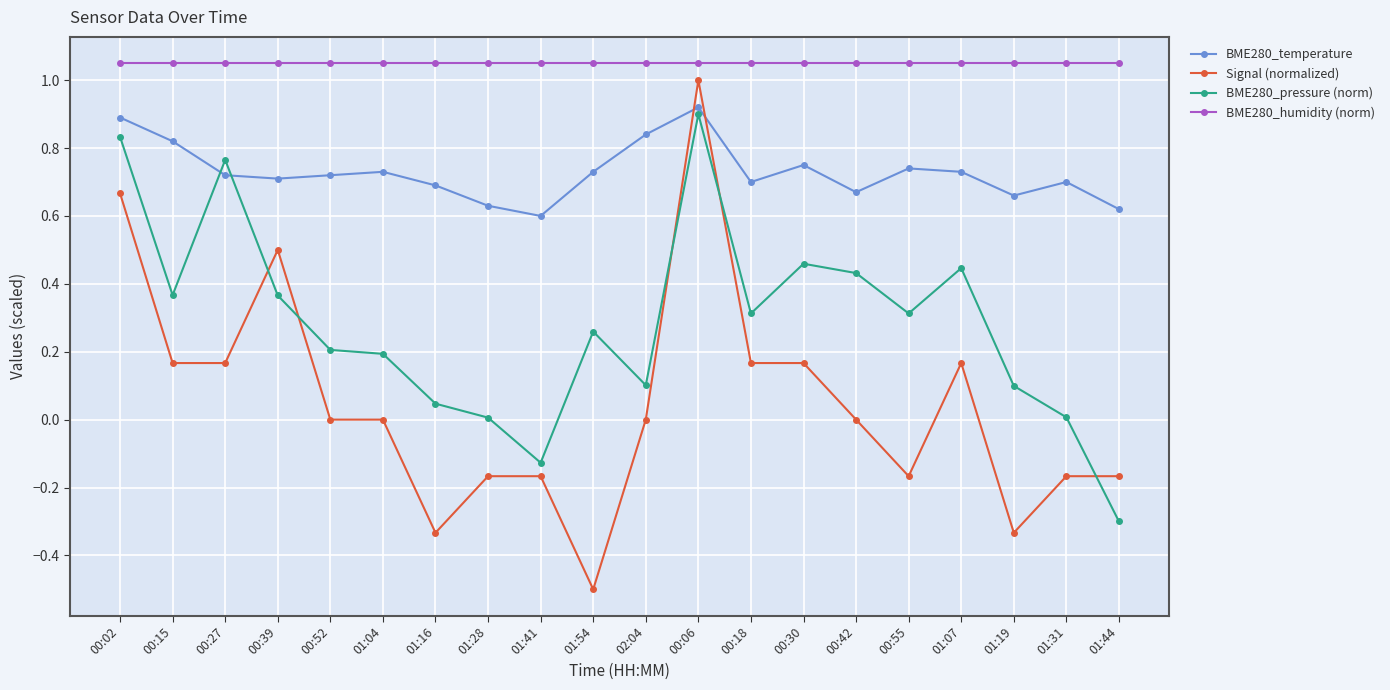

At 01:41, list the series in order from largest to smallest.

BME280_humidity (norm), BME280_temperature, BME280_pressure (norm), Signal (normalized)